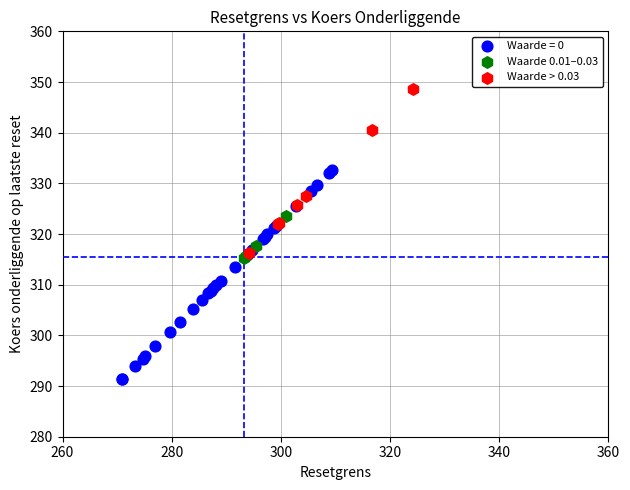

Which series reaches the minimum Y coordinate?

Waarde = 0